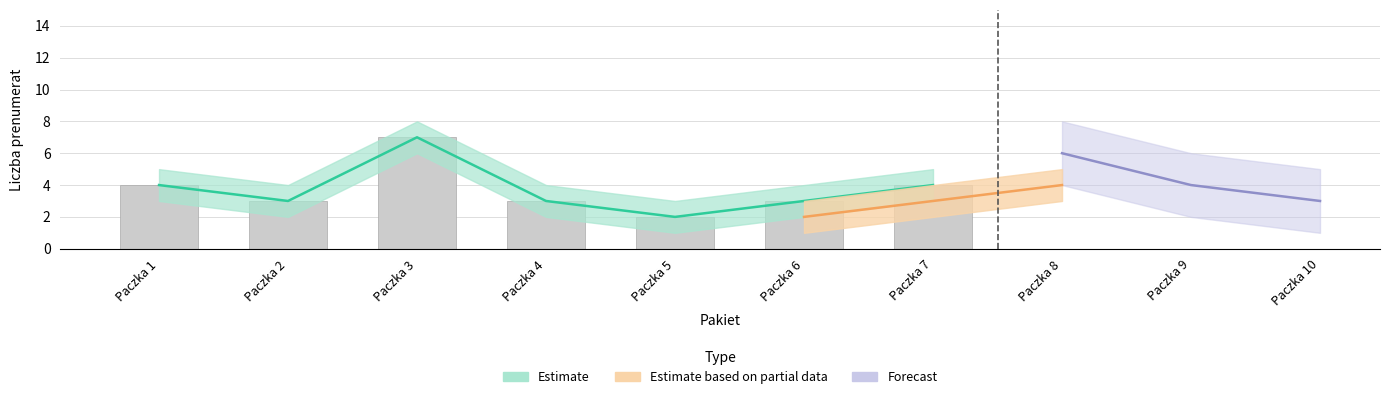

Are the bars horizontal?

No